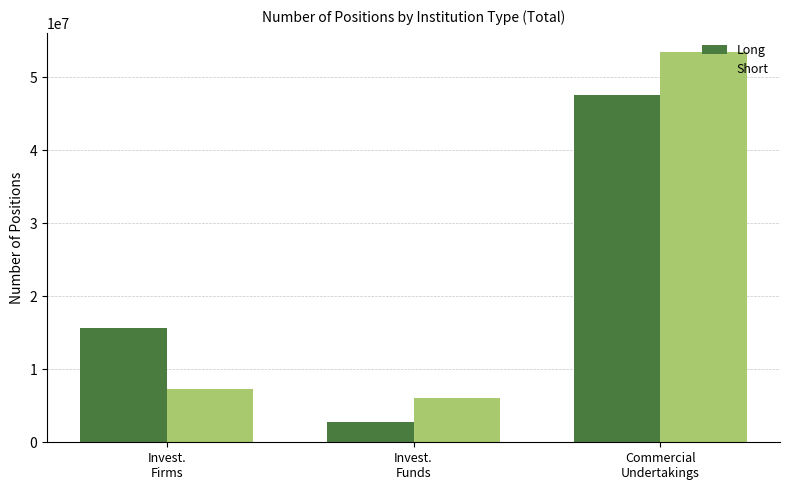

How many groups of bars are there?

3